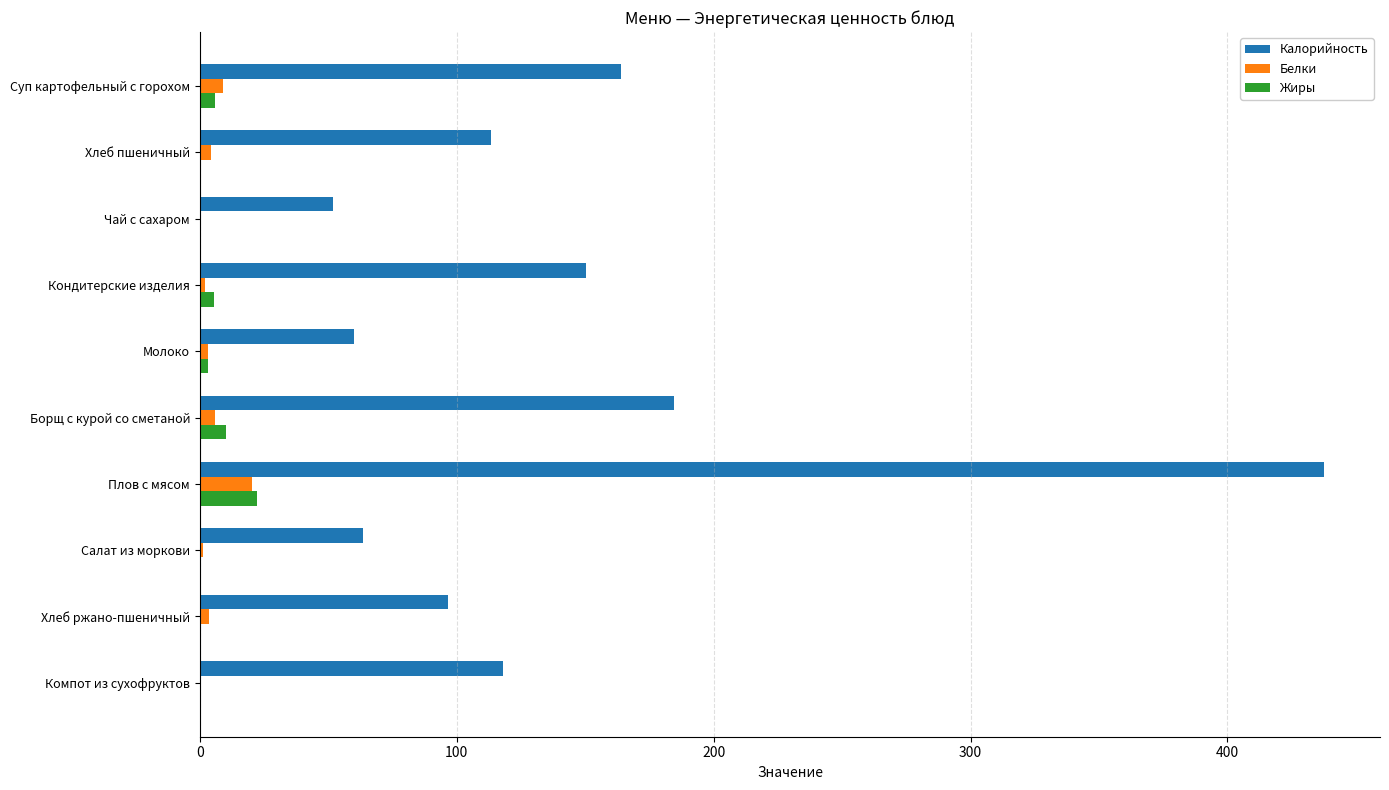

True or false: Жиры has a value of 14.3 at Компот из сухофруктов.

False